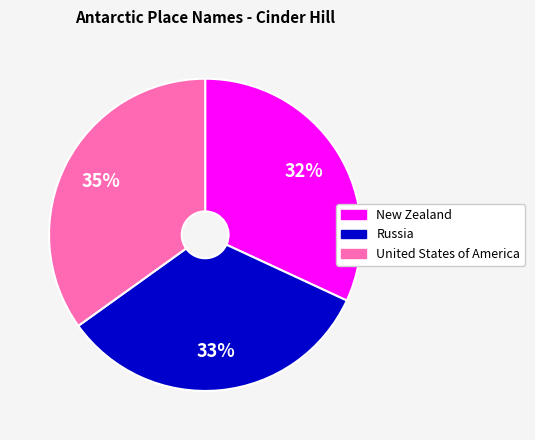

What is the ratio of the value at Russia to the value at New Zealand?

1.0